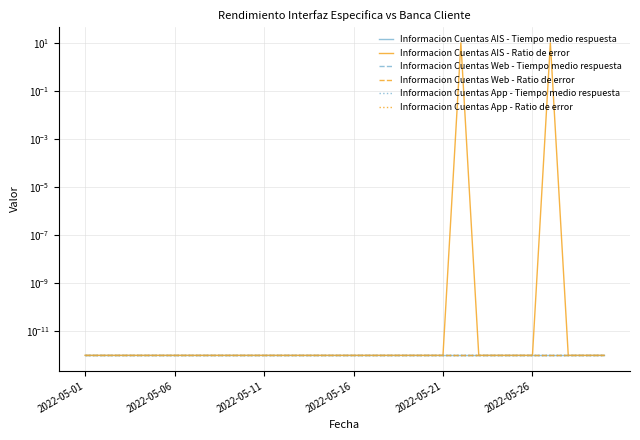

Does the chart have visible grid lines?

Yes